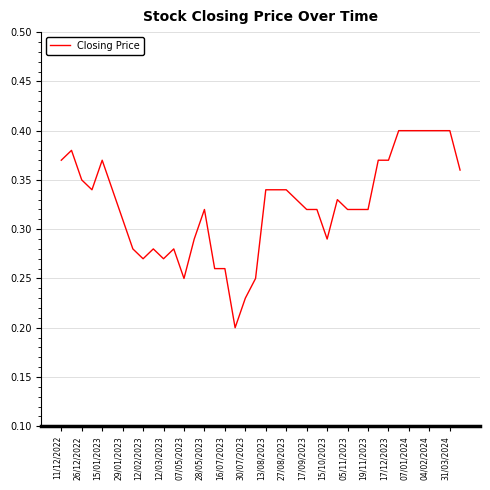

True or false: there are more than 1 points higher than both neighbors.

True